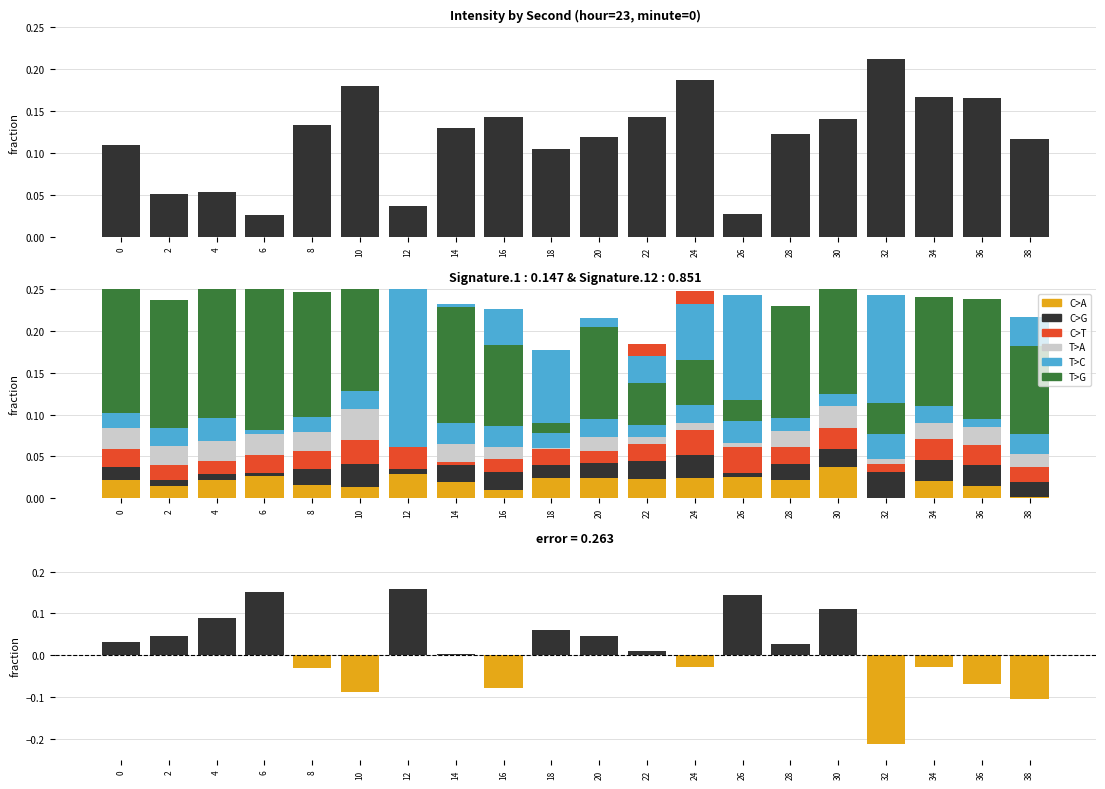

How many data points does each series have?

20